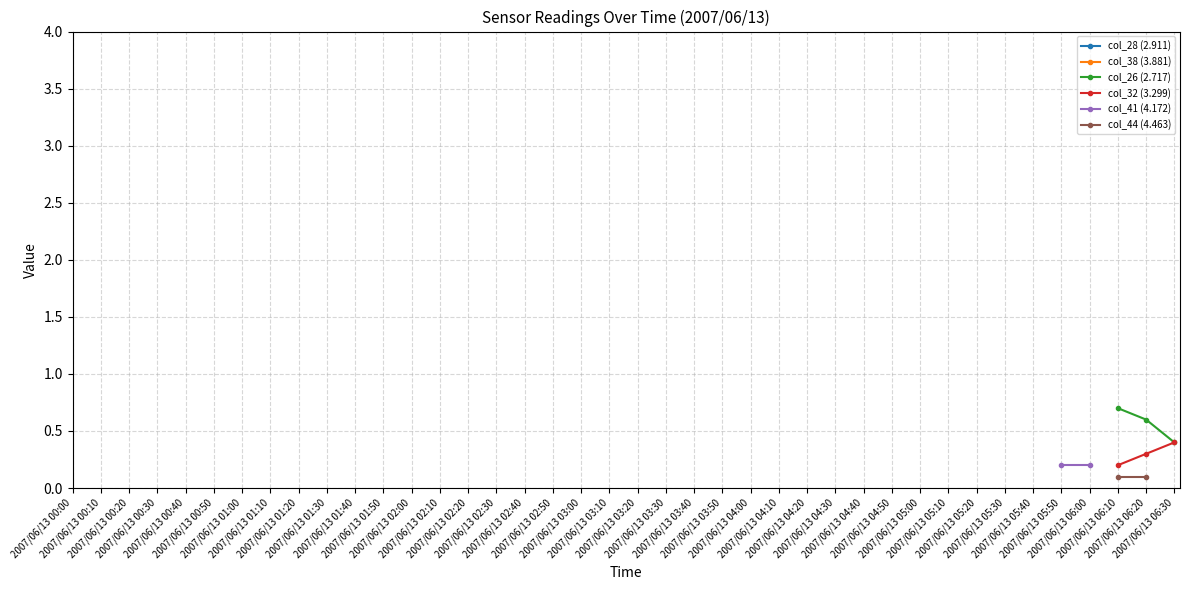

What is the difference between the maximum and second lowest values in the col_26 (2.717) series?

0.1